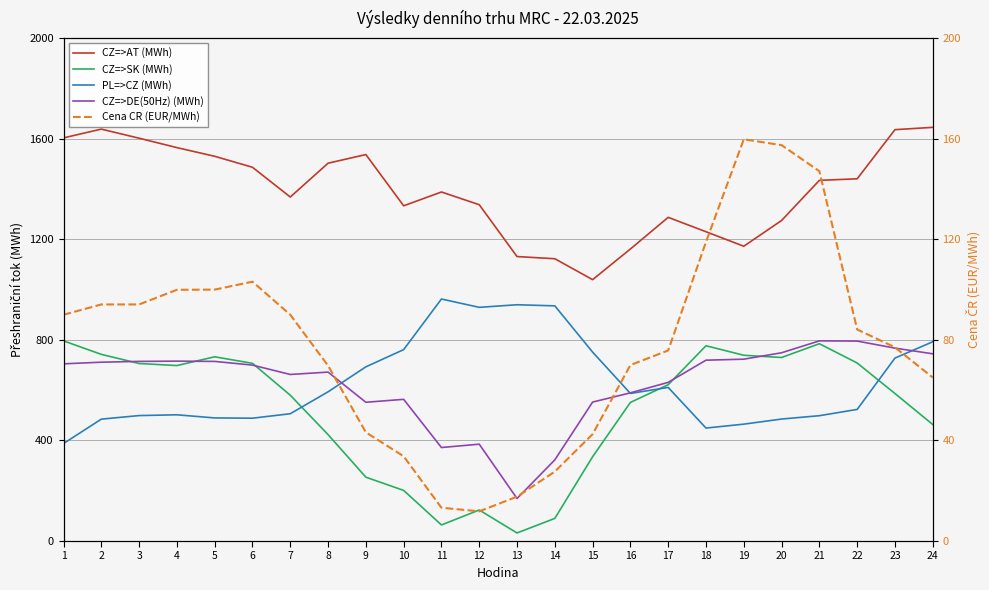

At how many categories does at least one series exceed 1414?

12